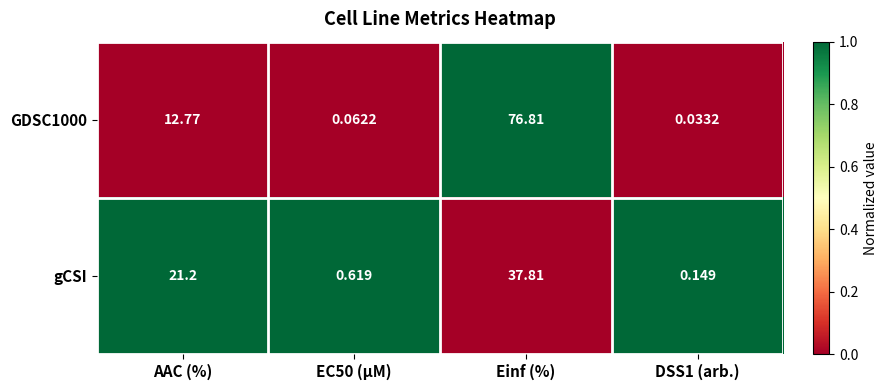

Where is gCSI nearest to the value 18?

AAC (%)